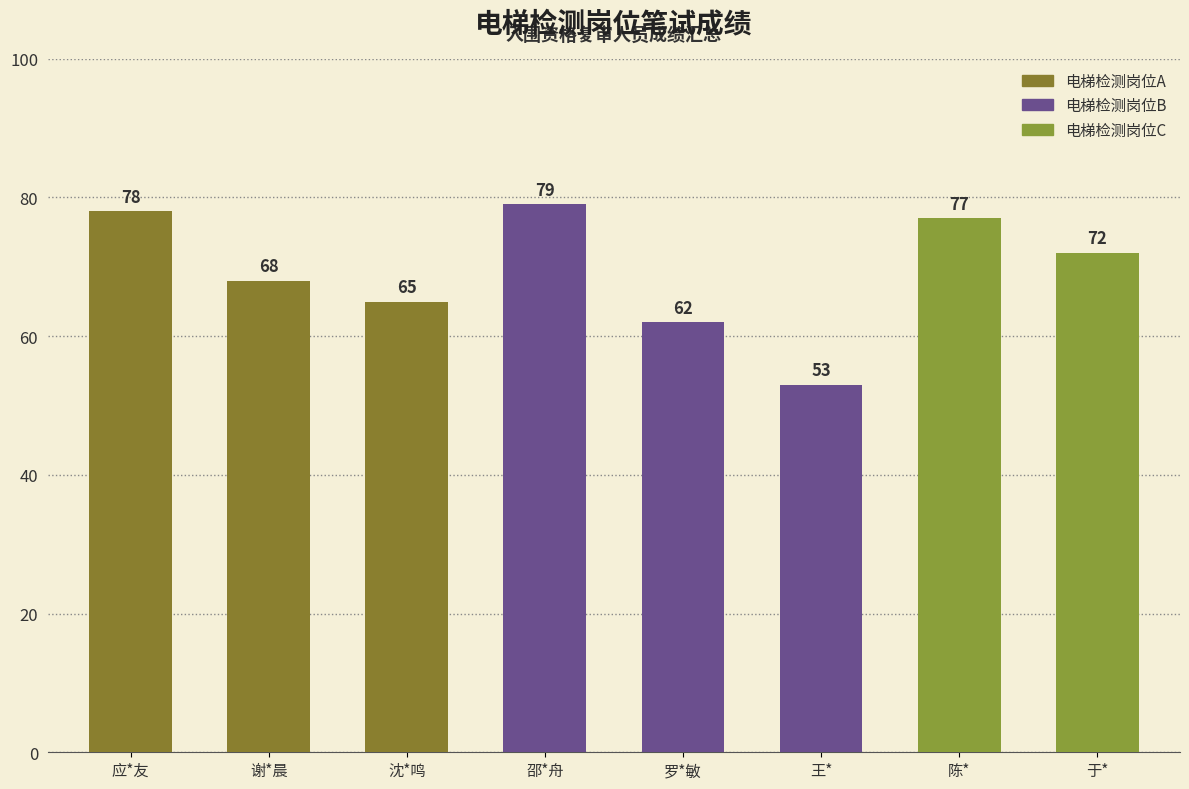

What is the maximum value shown in the chart?

79